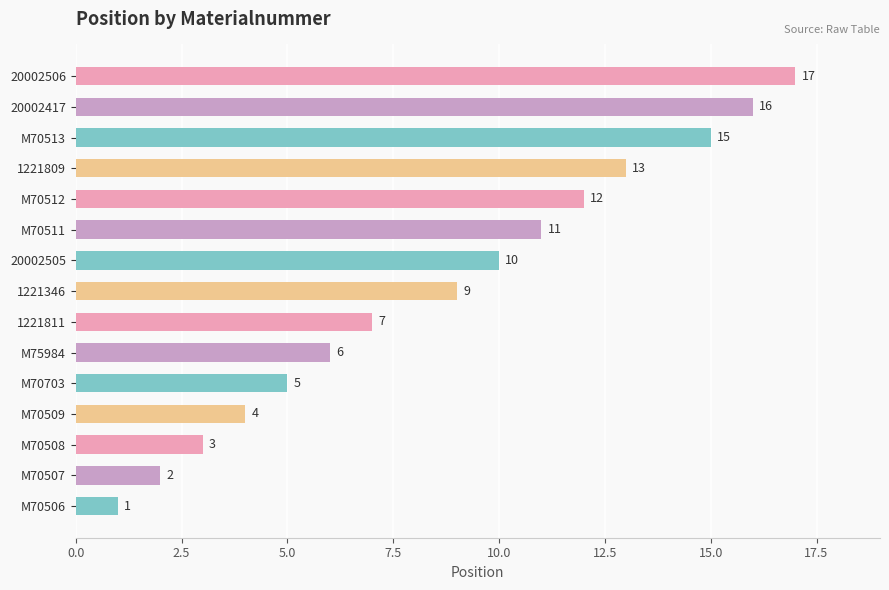

True or false: the data shows 16 at 20002417.

True